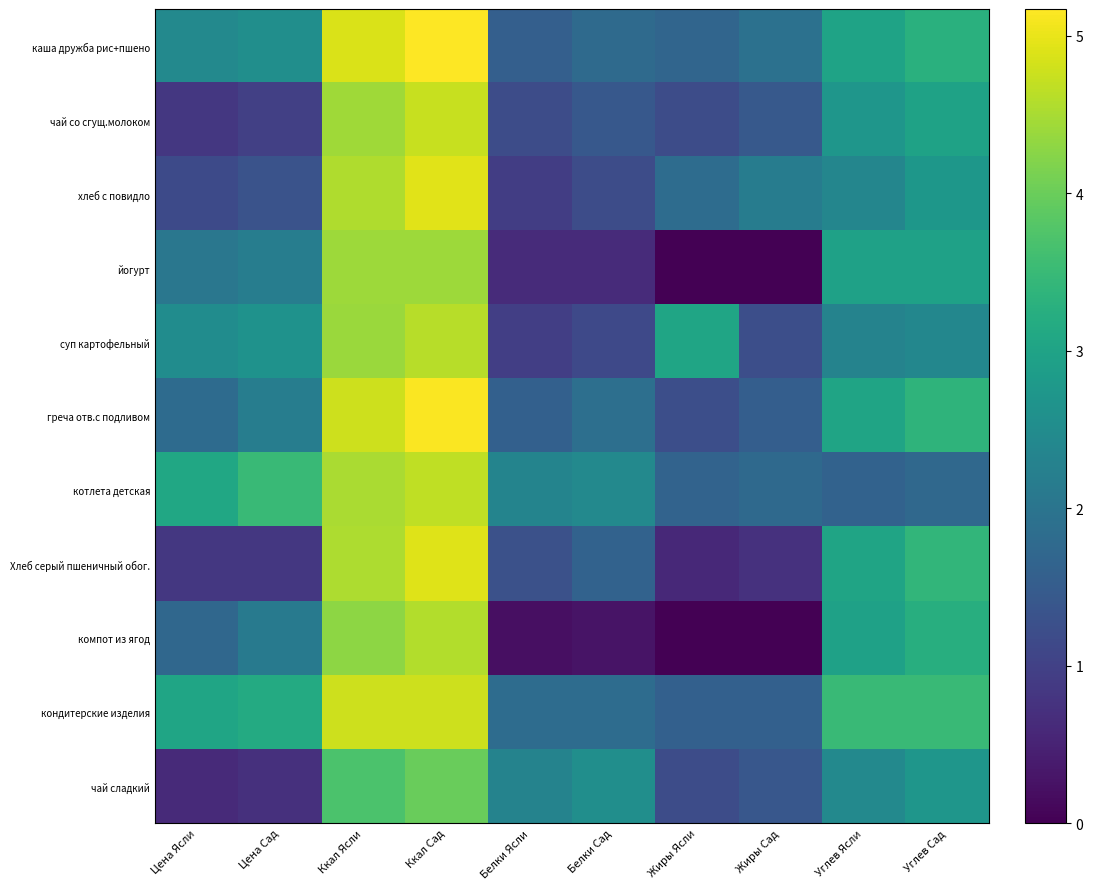

Reading left to right, extract all data points from this chart.

каша дружба рис+пшено: Цена Ясли=2.4	Цена Сад=2.6	Ккал Ясли=4.9	Ккал Сад=5.2	Белки Ясли=1.6	Белки Сад=1.8	Жиры Ясли=1.7	Жиры Сад=1.9	Углев Ясли=3.0	Углев Сад=3.3
чай со сгущ.молоком: Цена Ясли=0.8	Цена Сад=1.0	Ккал Ясли=4.4	Ккал Сад=4.7	Белки Ясли=1.2	Белки Сад=1.4	Жиры Ясли=1.2	Жиры Сад=1.4	Углев Ясли=2.7	Углев Сад=3.0
хлеб с повидло: Цена Ясли=1.2	Цена Сад=1.3	Ккал Ясли=4.6	Ккал Сад=4.9	Белки Ясли=0.9	Белки Сад=1.2	Жиры Ясли=1.8	Жиры Сад=2.2	Углев Ясли=2.4	Углев Сад=2.7
йогурт: Цена Ясли=2.0	Цена Сад=2.2	Ккал Ясли=4.4	Ккал Сад=4.4	Белки Ясли=0.6	Белки Сад=0.6	Жиры Ясли=0.0	Жиры Сад=0.0	Углев Ясли=3.0	Углев Сад=3.0
суп картофельный: Цена Ясли=2.5	Цена Сад=2.6	Ккал Ясли=4.4	Ккал Сад=4.6	Белки Ясли=1.0	Белки Сад=1.1	Жиры Ясли=3.0	Жиры Сад=1.2	Углев Ясли=2.3	Углев Сад=2.4
греча отв.с подливом: Цена Ясли=1.8	Цена Сад=2.2	Ккал Ясли=4.8	Ккал Сад=5.1	Белки Ясли=1.6	Белки Сад=1.9	Жиры Ясли=1.2	Жиры Сад=1.5	Углев Ясли=3.0	Углев Сад=3.4
котлета детская: Цена Ясли=3.1	Цена Сад=3.5	Ккал Ясли=4.5	Ккал Сад=4.7	Белки Ясли=2.3	Белки Сад=2.4	Жиры Ясли=1.6	Жиры Сад=1.8	Углев Ясли=1.6	Углев Сад=1.7
Хлеб серый пшеничный обог.: Цена Ясли=0.8	Цена Сад=0.8	Ккал Ясли=4.5	Ккал Сад=4.9	Белки Ясли=1.3	Белки Сад=1.6	Жиры Ясли=0.6	Жиры Сад=0.7	Углев Ясли=3.0	Углев Сад=3.4
компот из ягод: Цена Ясли=1.7	Цена Сад=2.1	Ккал Ясли=4.3	Ккал Сад=4.6	Белки Ясли=0.2	Белки Сад=0.3	Жиры Ясли=0.0	Жиры Сад=0.0	Углев Ясли=3.0	Углев Сад=3.2
кондитерские изделия: Цена Ясли=3.0	Цена Сад=3.2	Ккал Ясли=4.8	Ккал Сад=4.8	Белки Ясли=1.8	Белки Сад=1.8	Жиры Ясли=1.6	Жиры Сад=1.6	Углев Ясли=3.5	Углев Сад=3.5
чай сладкий: Цена Ясли=0.6	Цена Сад=0.7	Ккал Ясли=3.7	Ккал Сад=4.0	Белки Ясли=2.3	Белки Сад=2.6	Жиры Ясли=1.2	Жиры Сад=1.4	Углев Ясли=2.4	Углев Сад=2.7